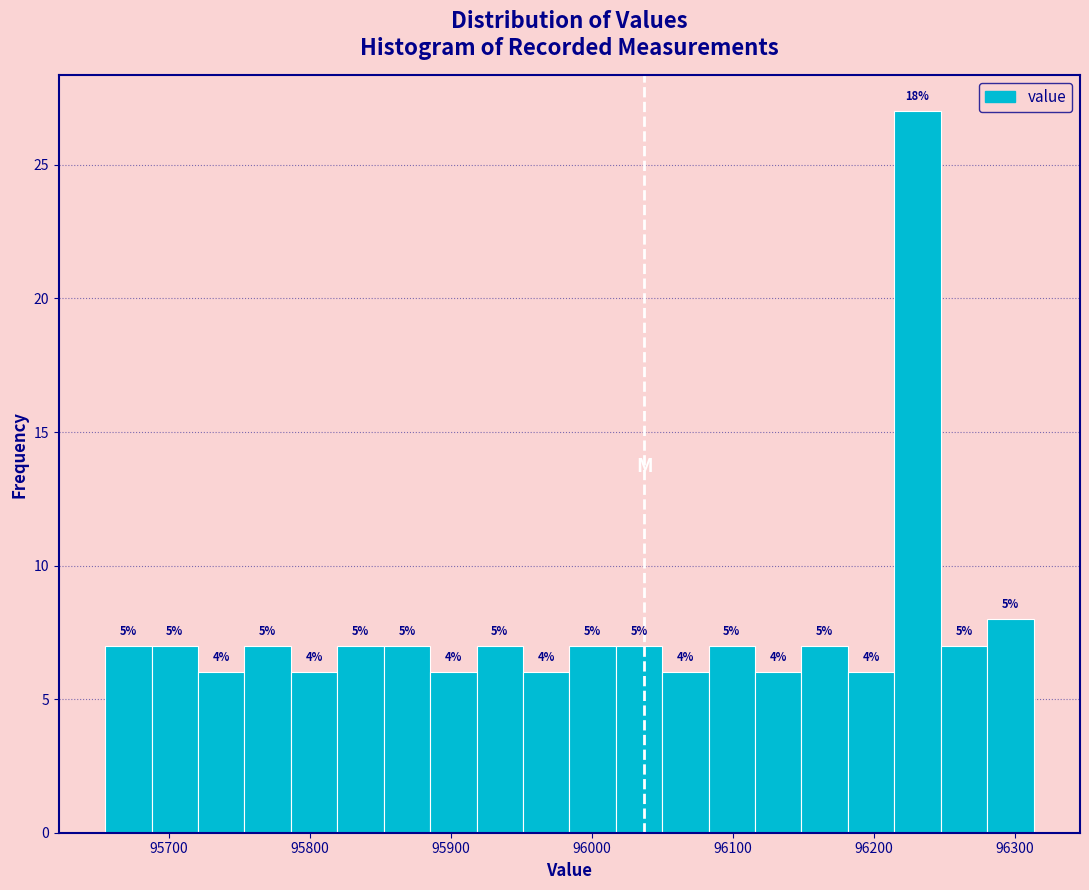

Read against the x-axis, roughly where is the centre of the tallest bar?

96230